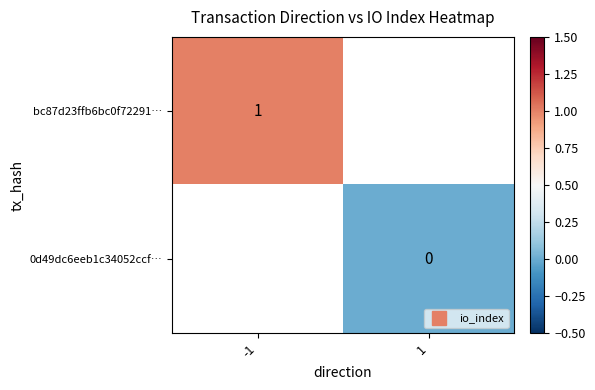

How many series are shown in this chart?

2